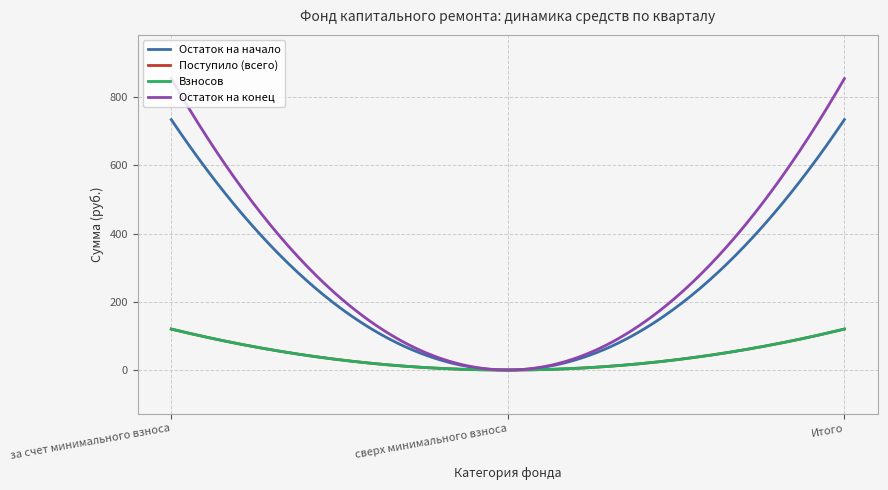

Which series has the largest range (max minus min)?

Остаток на конец